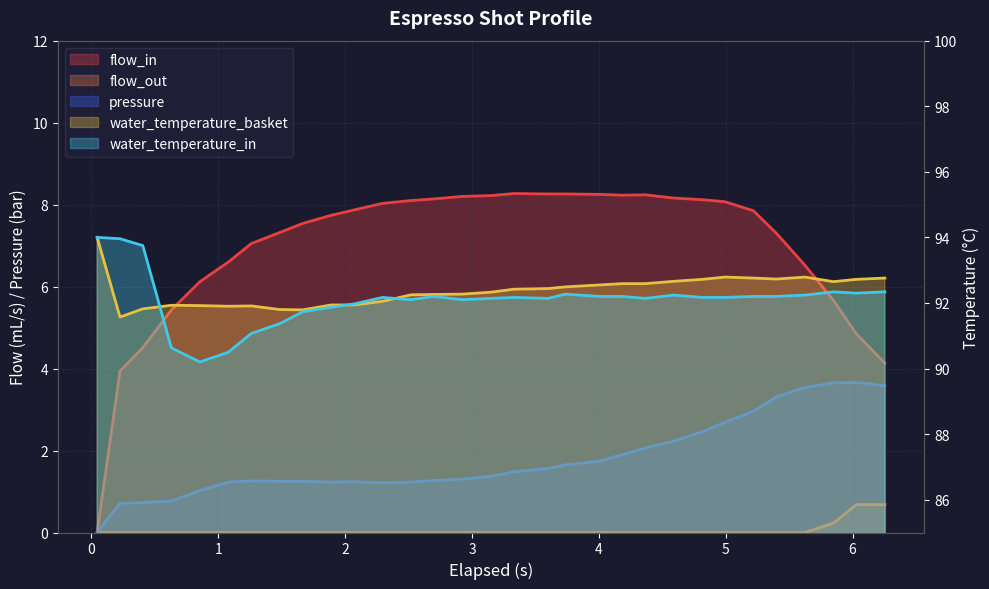

What is the maximum value for water_temperature_basket?

94.0